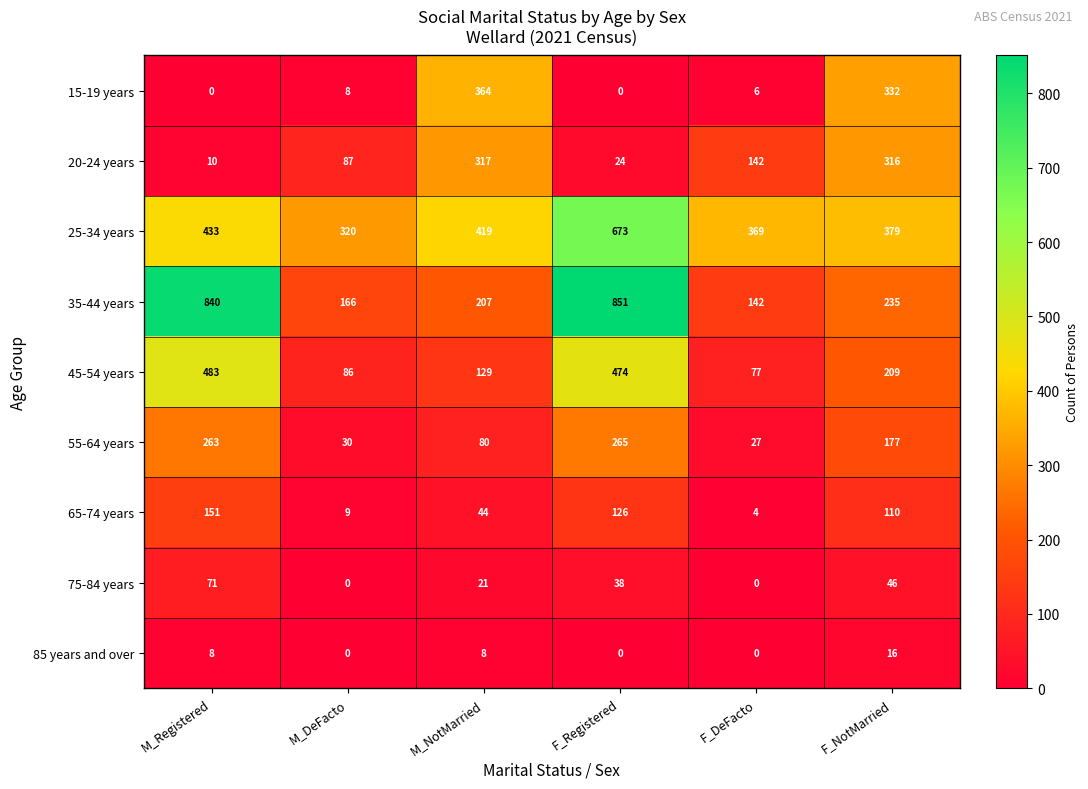

What is the difference between the second highest and minimum values in the 65-74 years series?

122